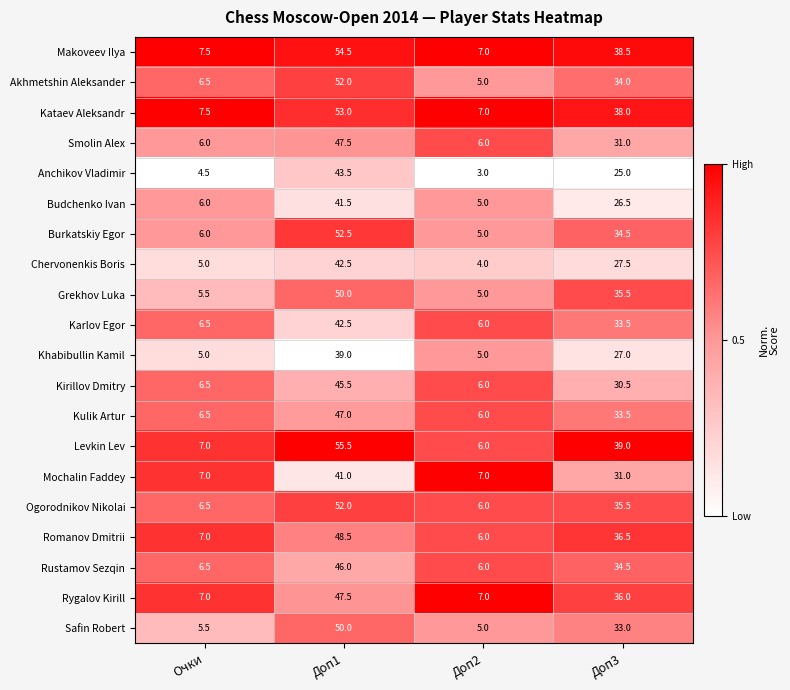

Rank the categories by Budchenko Ivan value from lowest to highest.

Доп2, Очки, Доп3, Доп1